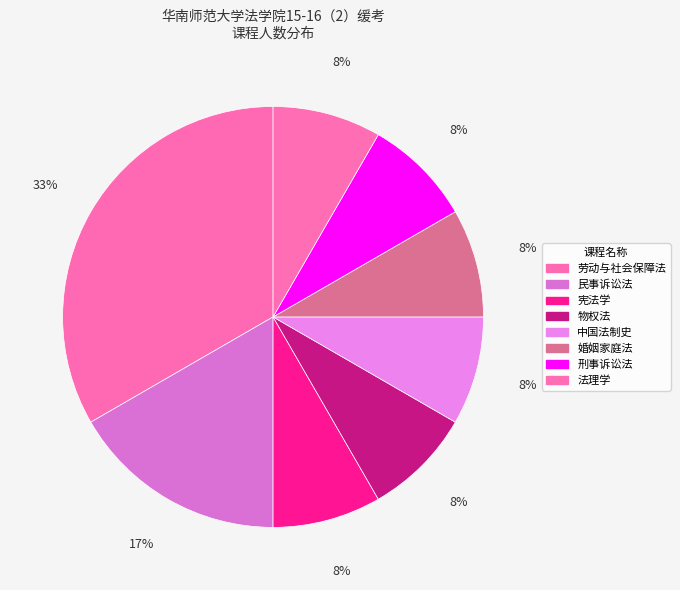

How many segments does this pie chart have?

8